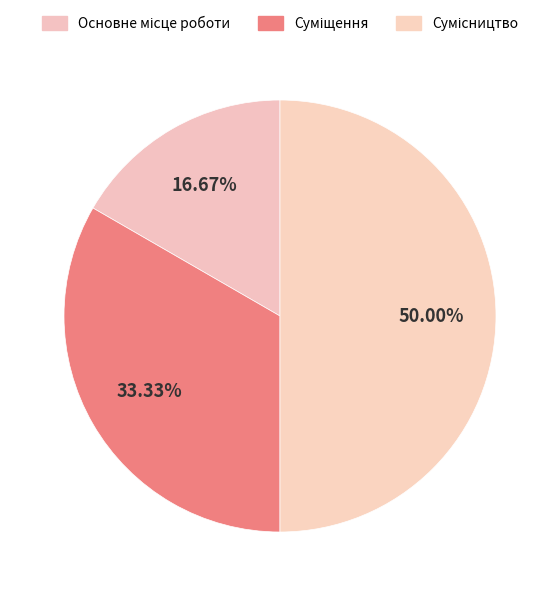

Is Сумісництво the majority of the pie?

No